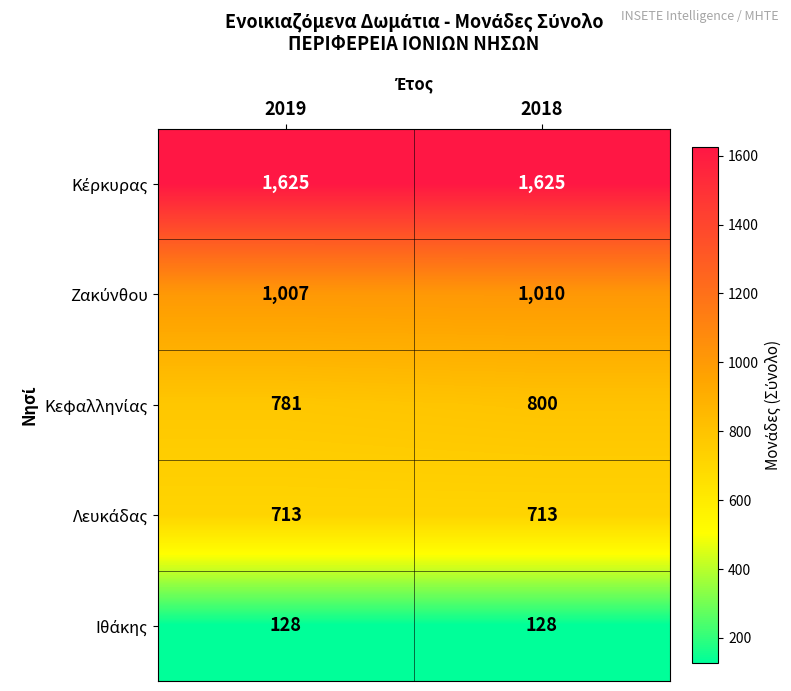

What is the spread (max minus min) of values at 2019?

1497